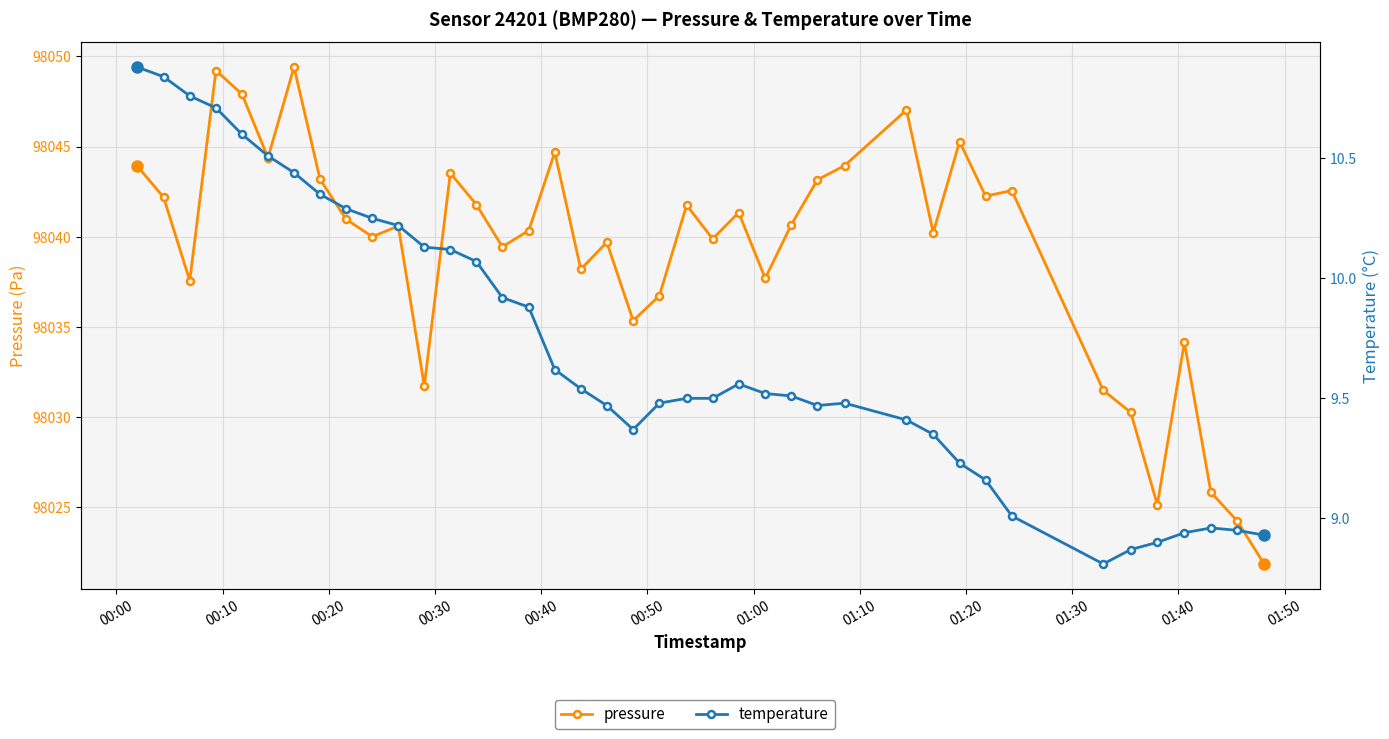

What is the greatest value displayed?

98049.4